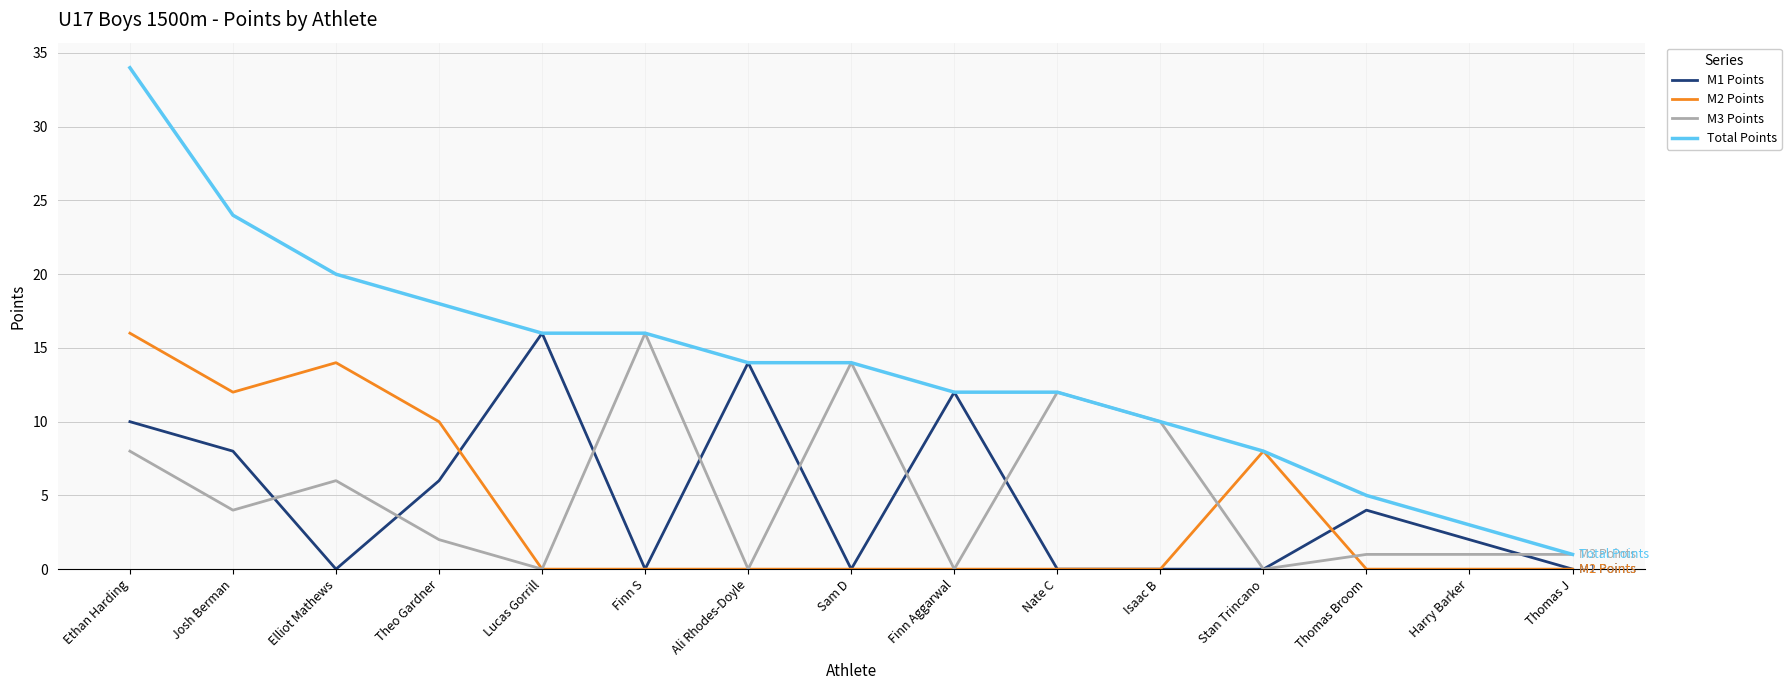

What position from the right is Ethan Harding?

15